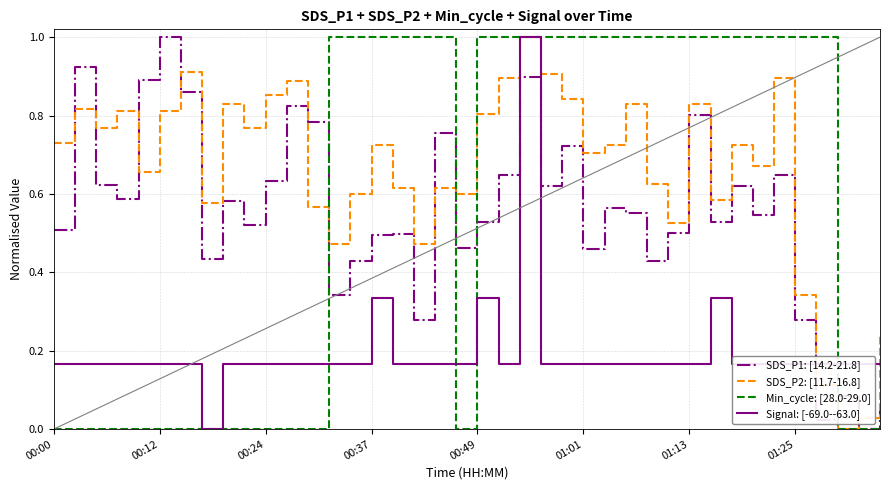

What is the highest value of the SDS_P1: [14.2-21.8] series?

1.0